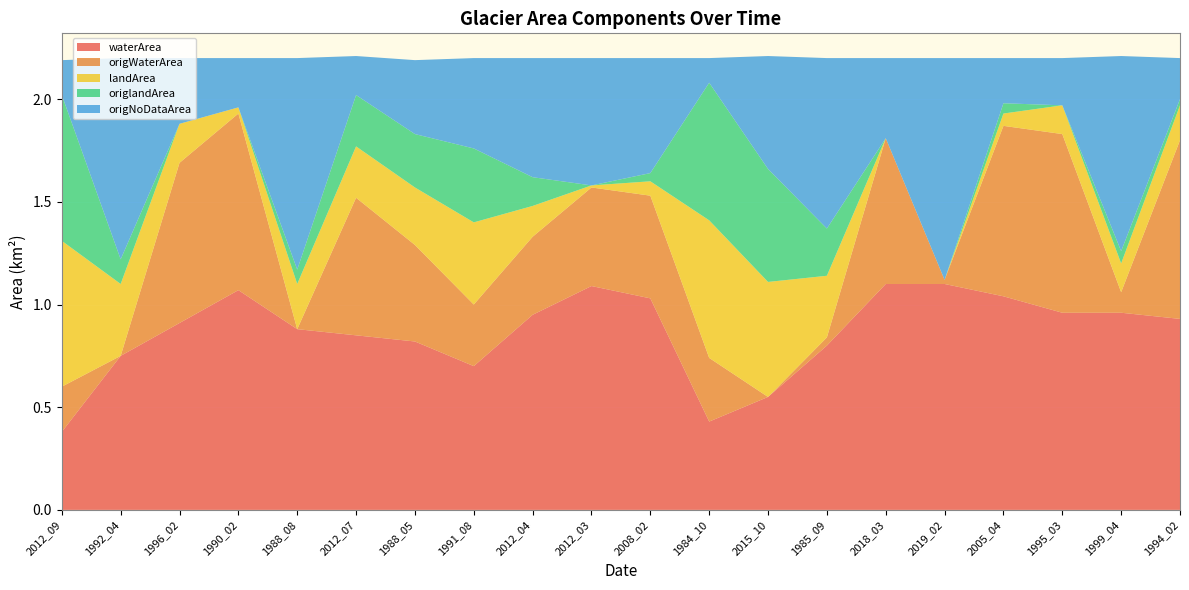

Reading right to left, extract all data points from this chart.

waterArea: 1994_02=0.9	1999_04=1.0	1995_03=1.0	2005_04=1.0	2019_02=1.1	2018_03=1.1	1985_09=0.8	2015_10=0.6	1984_10=0.4	2008_02=1.0	2012_03=1.1	2012_04=0.9	1991_08=0.7	1988_05=0.8	2012_07=0.8	1988_08=0.9	1990_02=1.1	1996_02=0.9	1992_04=0.8	2012_09=0.4
origWaterArea: 1994_02=0.9	1999_04=0.1	1995_03=0.9	2005_04=0.8	2019_02=0.0	2018_03=0.7	1985_09=0.0	2015_10=0.0	1984_10=0.3	2008_02=0.5	2012_03=0.5	2012_04=0.4	1991_08=0.3	1988_05=0.5	2012_07=0.7	1988_08=0.0	1990_02=0.9	1996_02=0.8	1992_04=0.0	2012_09=0.2
landArea: 1994_02=0.2	1999_04=0.1	1995_03=0.1	2005_04=0.1	2019_02=0.0	2018_03=0.0	1985_09=0.3	2015_10=0.6	1984_10=0.7	2008_02=0.1	2012_03=0.0	2012_04=0.1	1991_08=0.4	1988_05=0.3	2012_07=0.2	1988_08=0.2	1990_02=0.0	1996_02=0.2	1992_04=0.3	2012_09=0.7
origlandArea: 1994_02=0.0	1999_04=0.1	1995_03=0.0	2005_04=0.1	2019_02=0.0	2018_03=0.0	1985_09=0.2	2015_10=0.6	1984_10=0.7	2008_02=0.0	2012_03=0.0	2012_04=0.1	1991_08=0.4	1988_05=0.3	2012_07=0.2	1988_08=0.1	1990_02=0.0	1996_02=0.0	1992_04=0.1	2012_09=0.7
origNoDataArea: 1994_02=0.2	1999_04=0.9	1995_03=0.2	2005_04=0.2	2019_02=1.1	2018_03=0.4	1985_09=0.8	2015_10=0.6	1984_10=0.1	2008_02=0.6	2012_03=0.6	2012_04=0.6	1991_08=0.4	1988_05=0.4	2012_07=0.2	1988_08=1.0	1990_02=0.2	1996_02=0.3	1992_04=1.0	2012_09=0.2